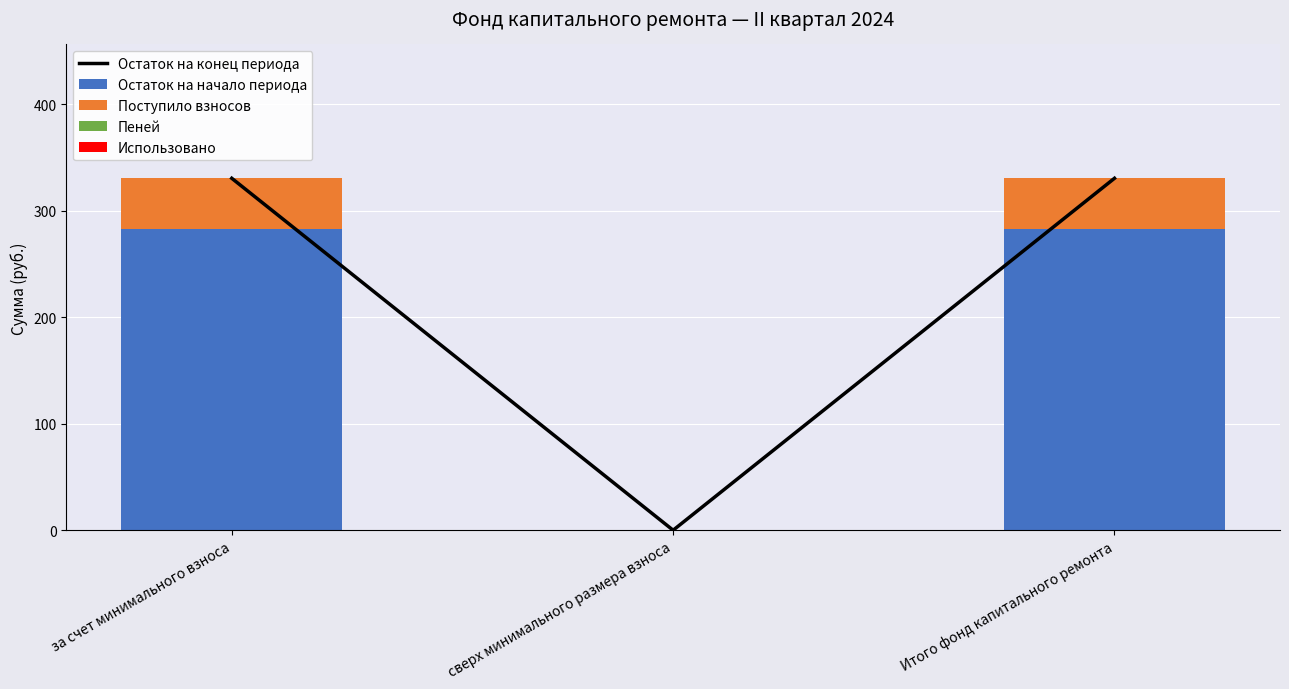

What is the difference between the highest and lowest values at за счет минимального взноса?

330.4